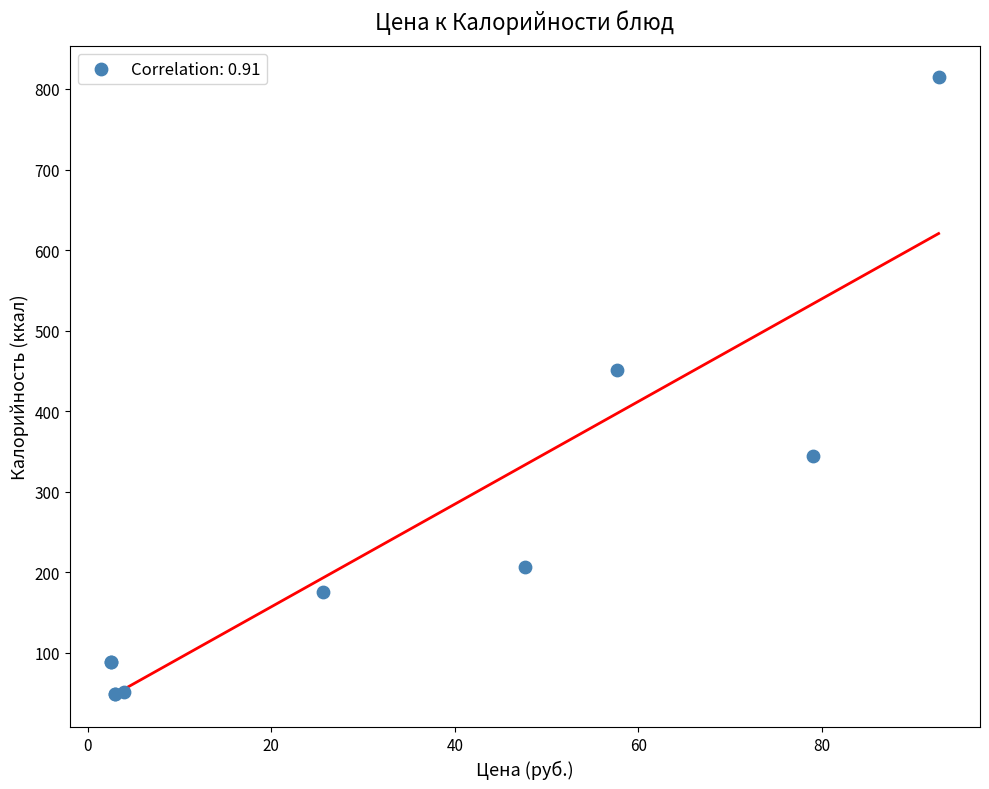

What Y value in the scatter plot is closest to 432?

451.0